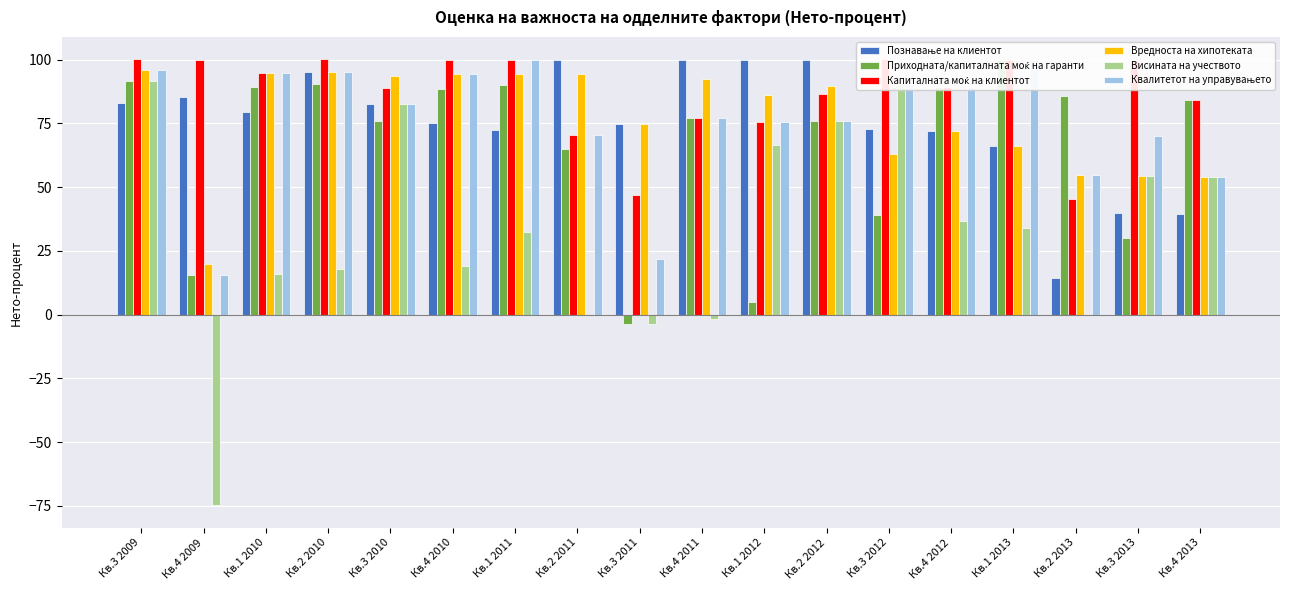

At how many categories does at least one series exceed -44?

18